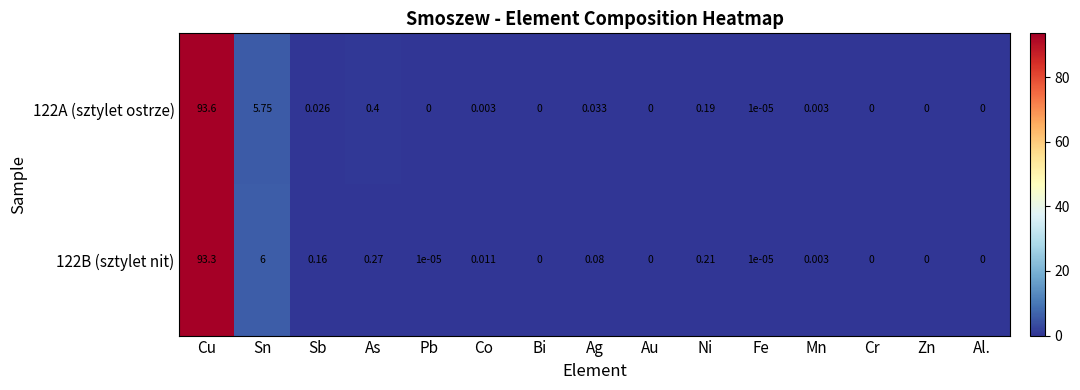

How many data points does each series have?

15